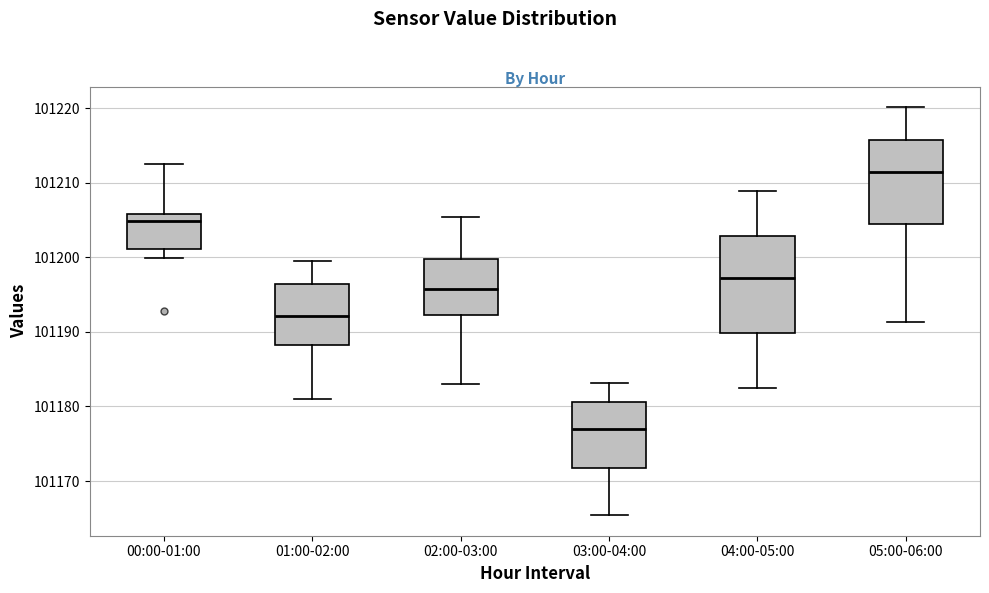

Where does the median line of the box for 03:00-04:00 sit on the y-axis? The values are not printed on the chart, so give them approximately, as read against the axis.

101177